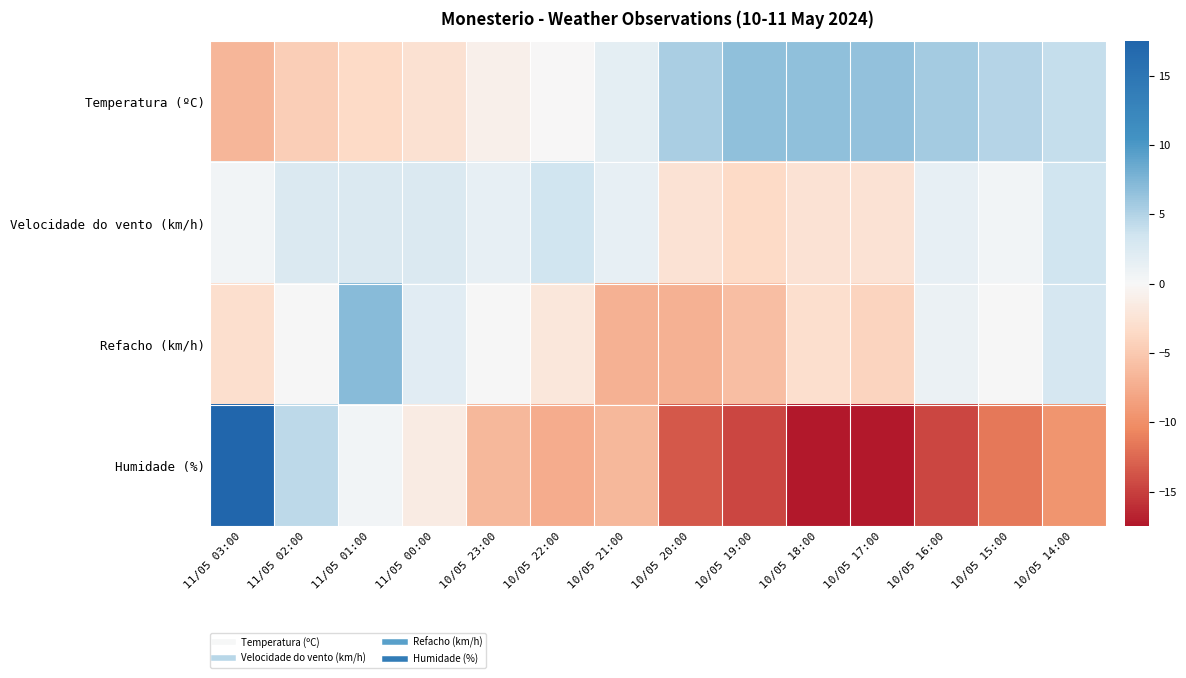

What is the minimum value shown in the chart?

-17.5